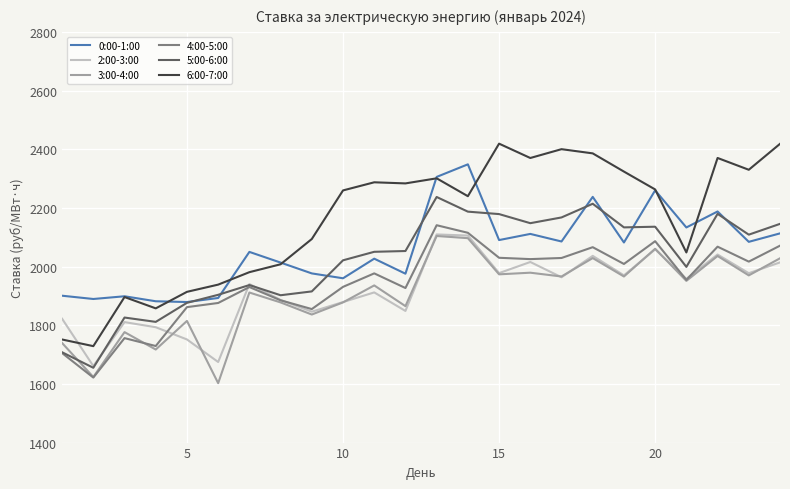

Does the chart display data point markers on the line(s)?

No